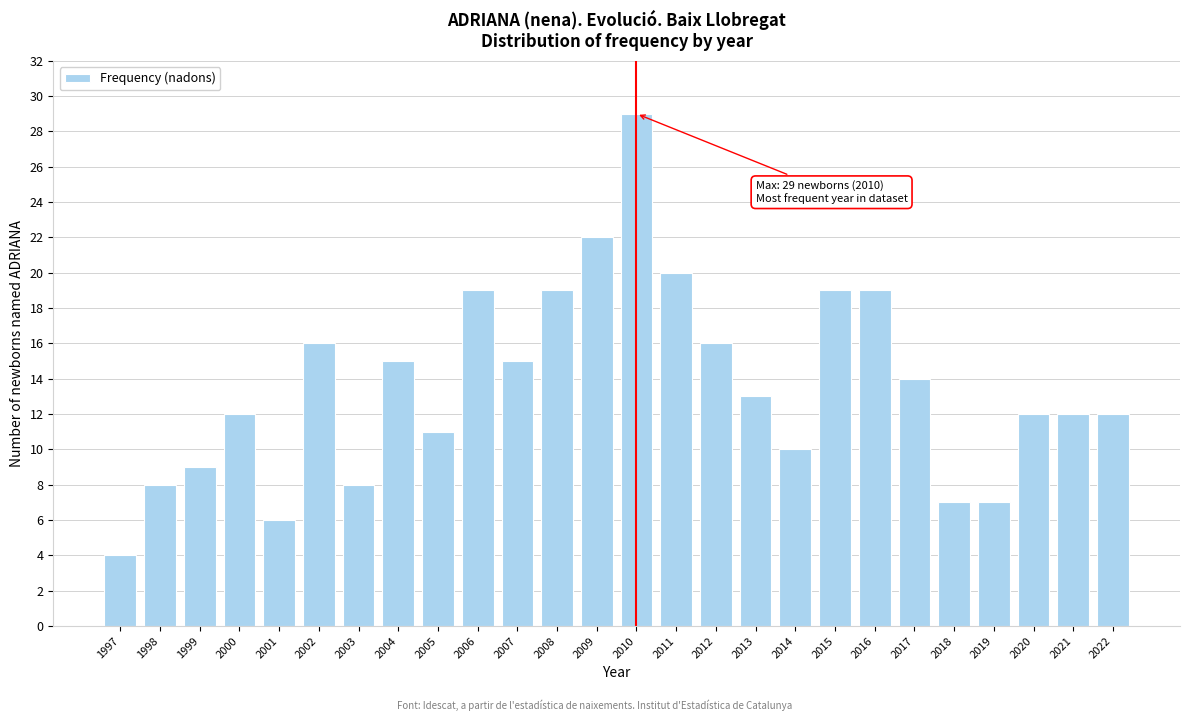

Reading left to right, what are all the values shown in this chart?

1997=4	1998=8	1999=9	2000=12	2001=6	2002=16	2003=8	2004=15	2005=11	2006=19	2007=15	2008=19	2009=22	2010=29	2011=20	2012=16	2013=13	2014=10	2015=19	2016=19	2017=14	2018=7	2019=7	2020=12	2021=12	2022=12